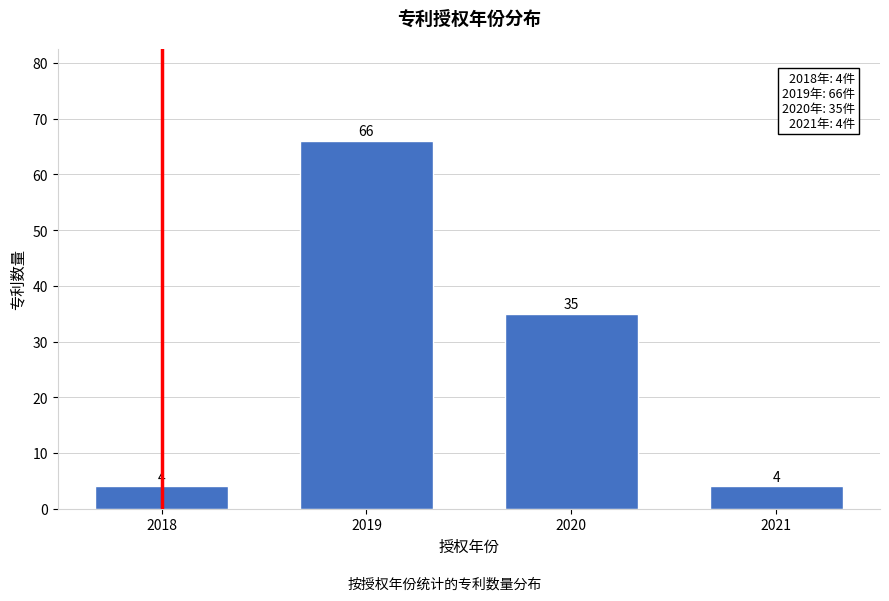

Reading left to right, list all the values displayed in this chart.

2018=4	2019=66	2020=35	2021=4